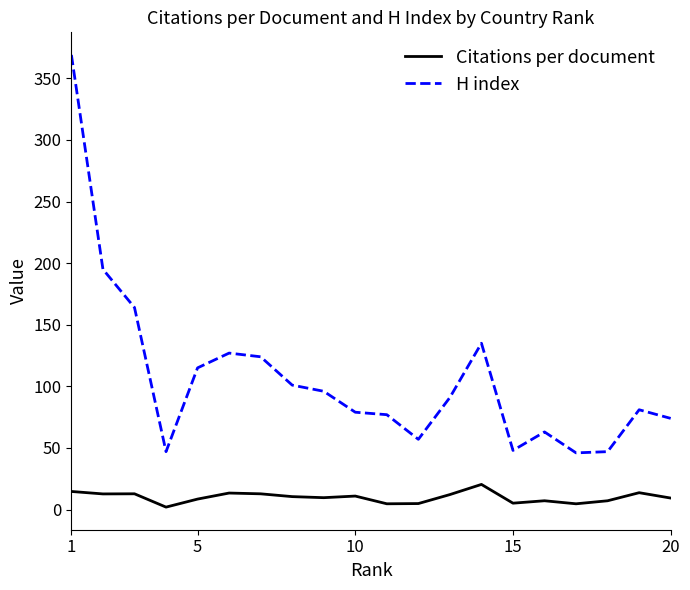

Which series has the largest total across all categories?

H index